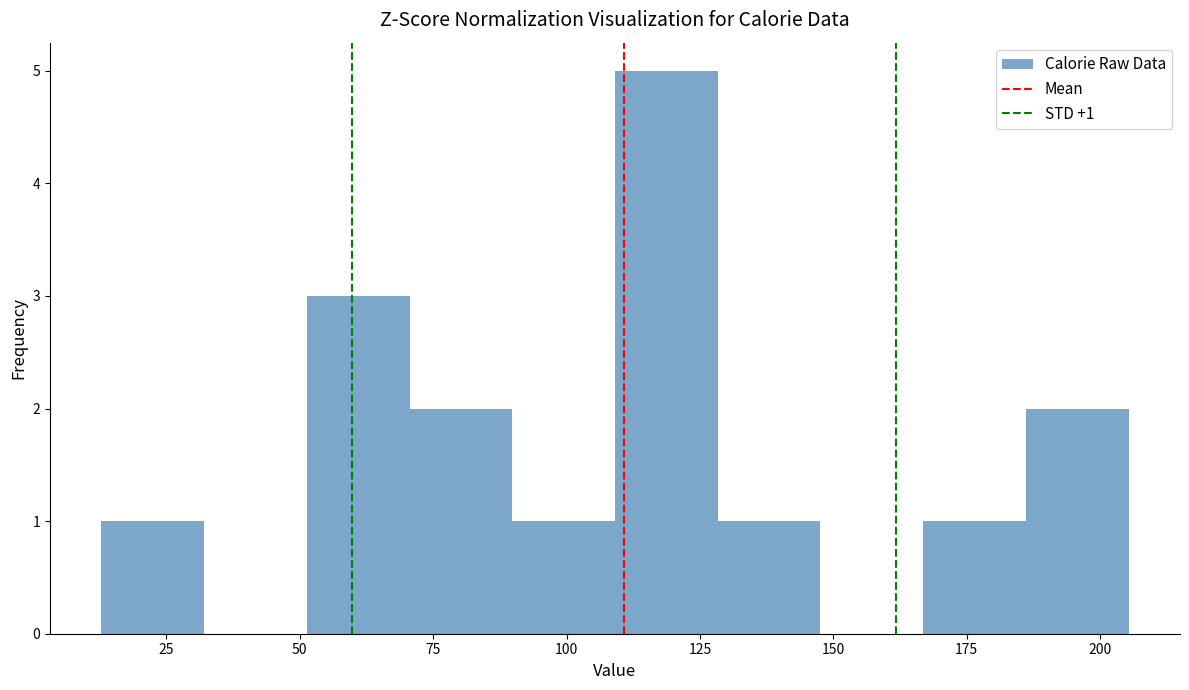

Read against the x-axis, roughly where is the centre of the tallest bar?

120